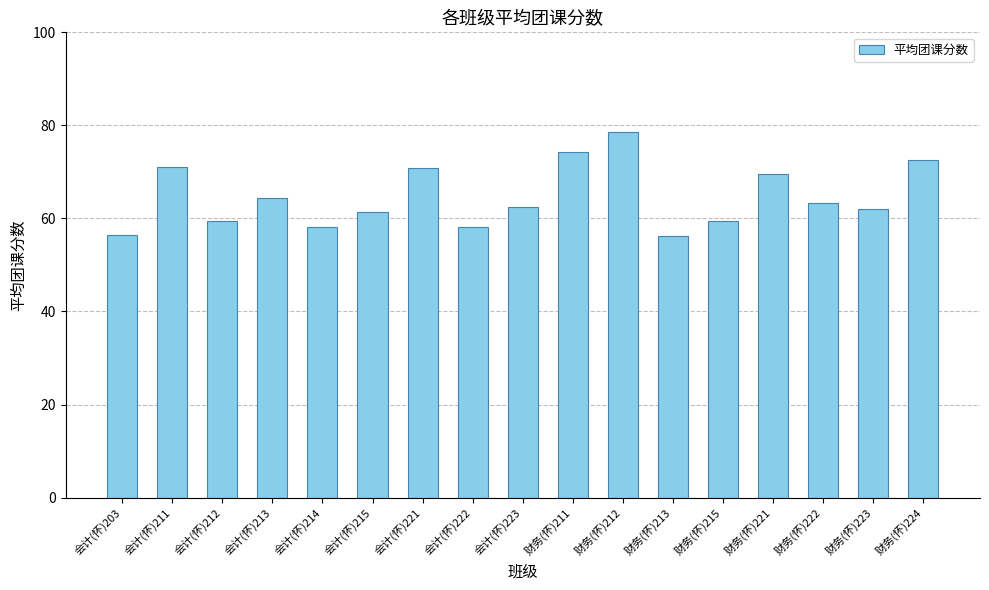

What is the approximate value at 会计(怀)215?

61.4